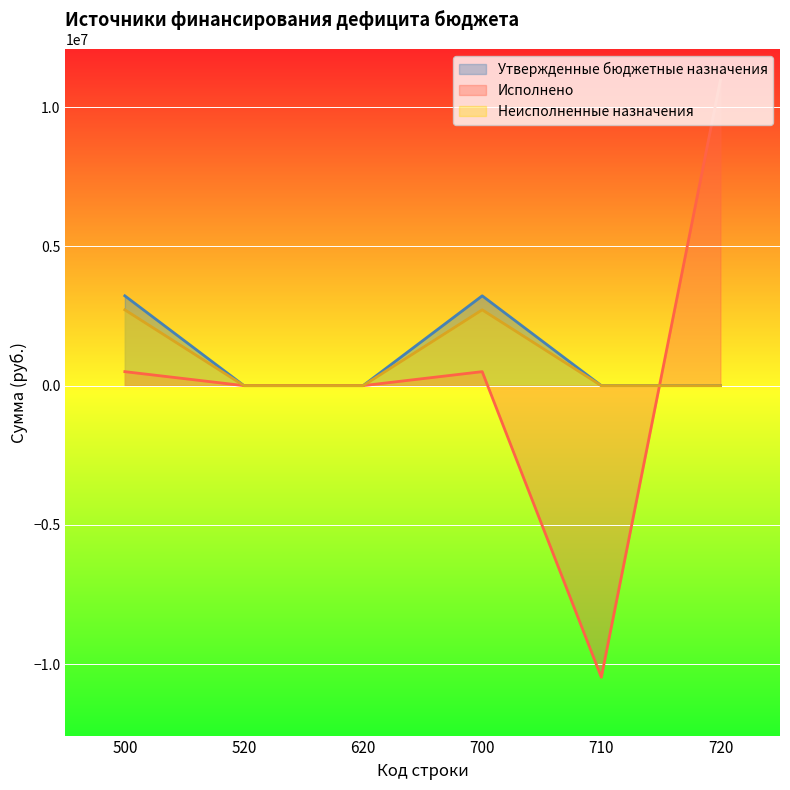

Which series ends up on top after the final intersection of Неисполненные назначения and Исполнено?

Исполнено